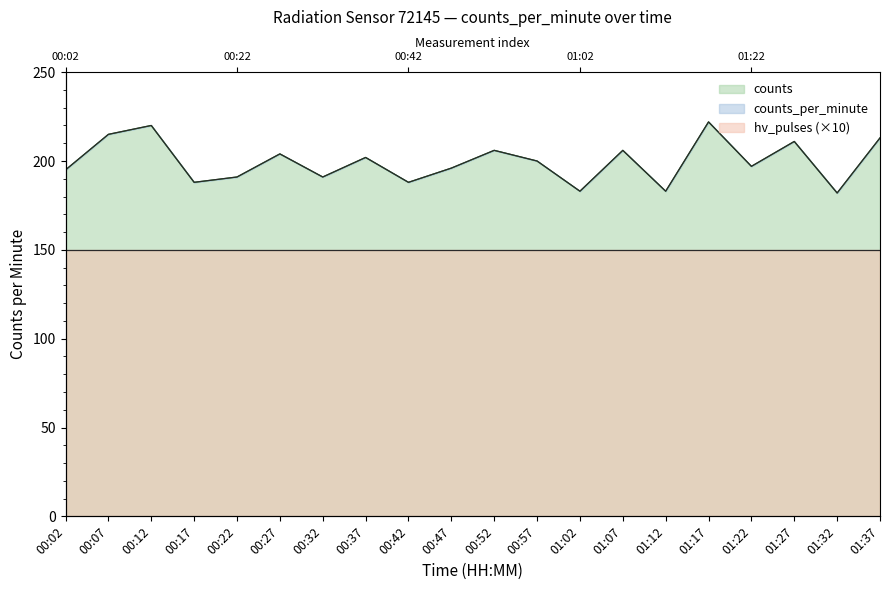

Where is counts_per_minute nearest to the value 202?

00:37